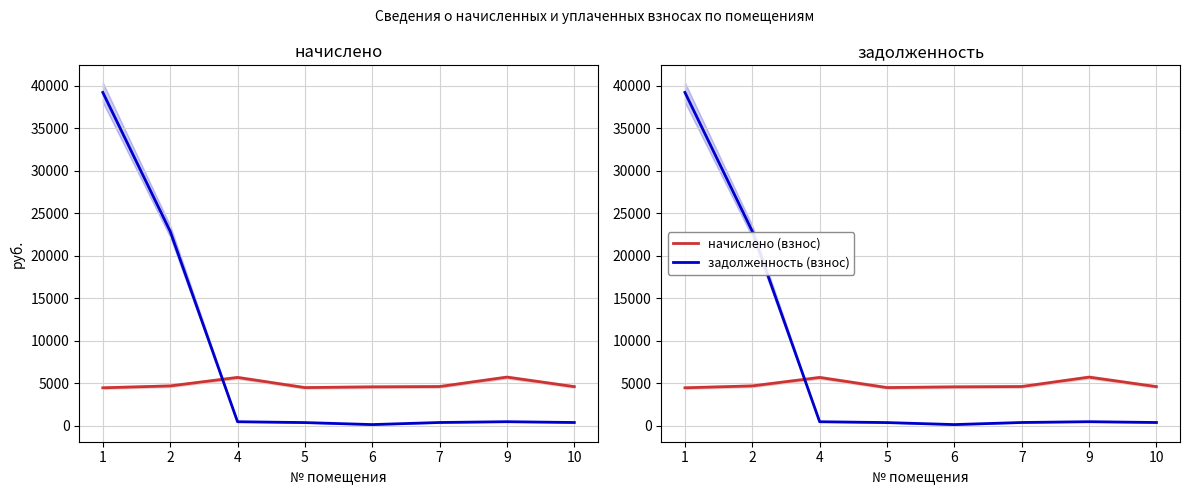

True or false: начислено (взнос) and задолженность (взнос) intersect in this chart.

True